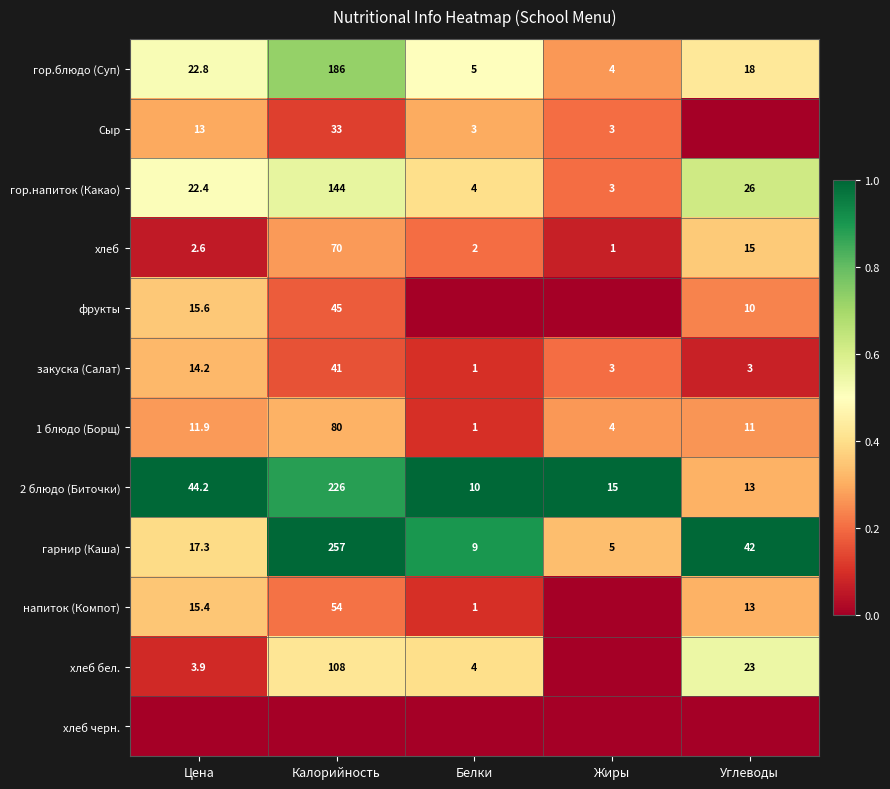

Rank the categories by гарнир (Каша) value from highest to lowest.

Калорийность, Углеводы, Цена, Белки, Жиры